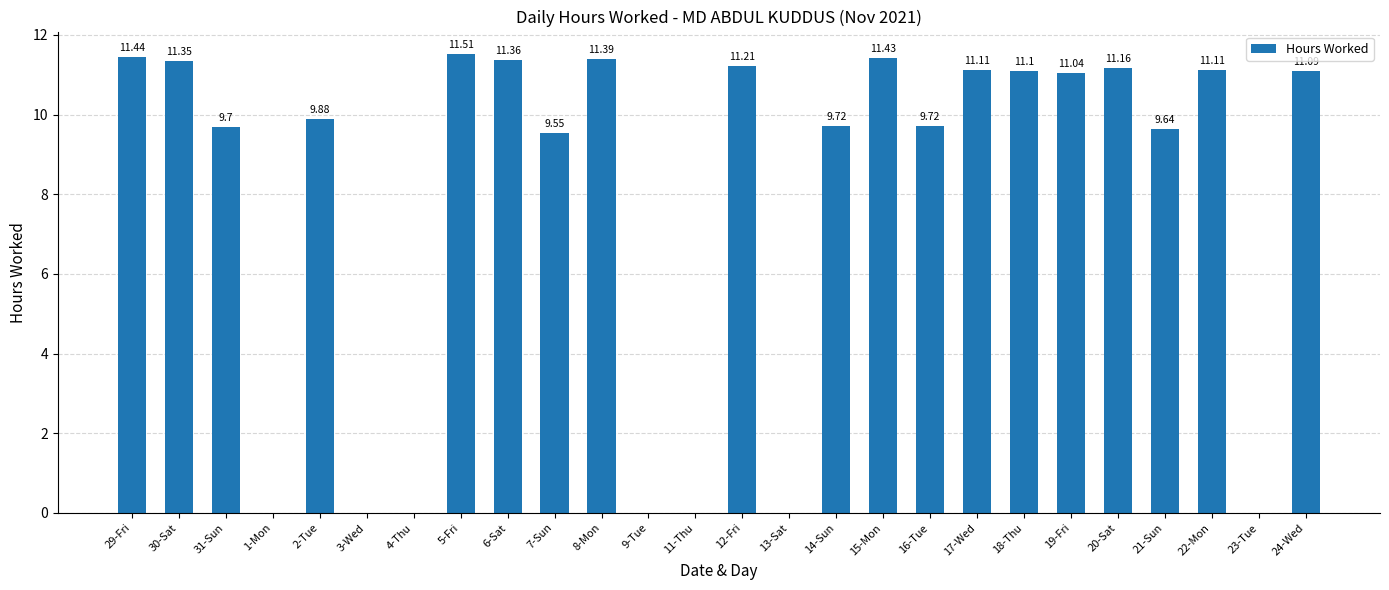

What value does the data have at 14-Sun?

9.7